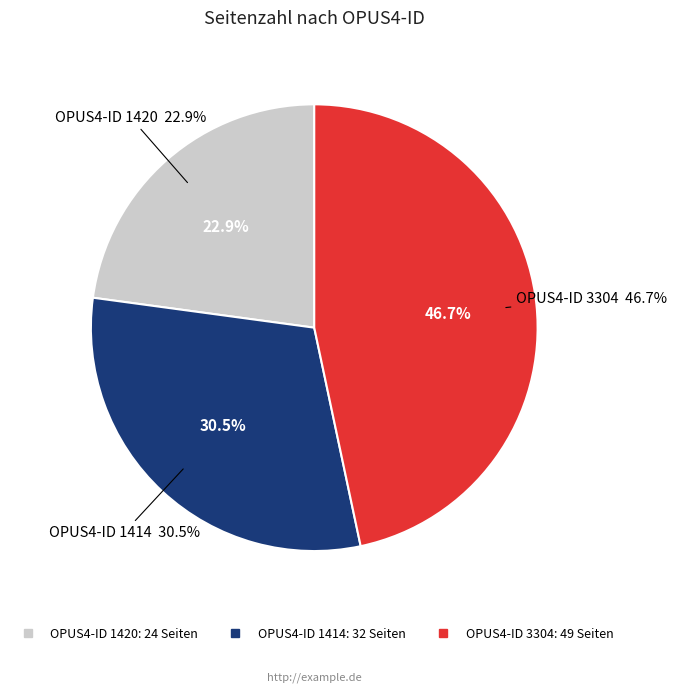

How much of the chart is everything except 1414?

69.5%